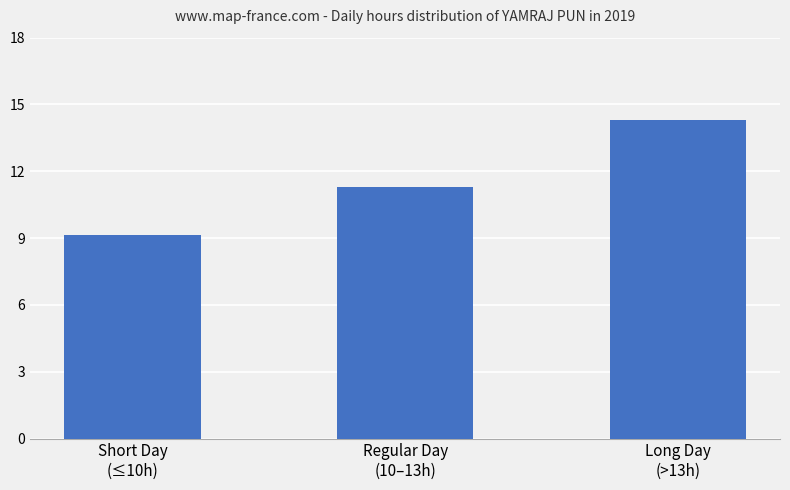

Is it true that the value at Short Day
(≤10h) is 14.8?

False